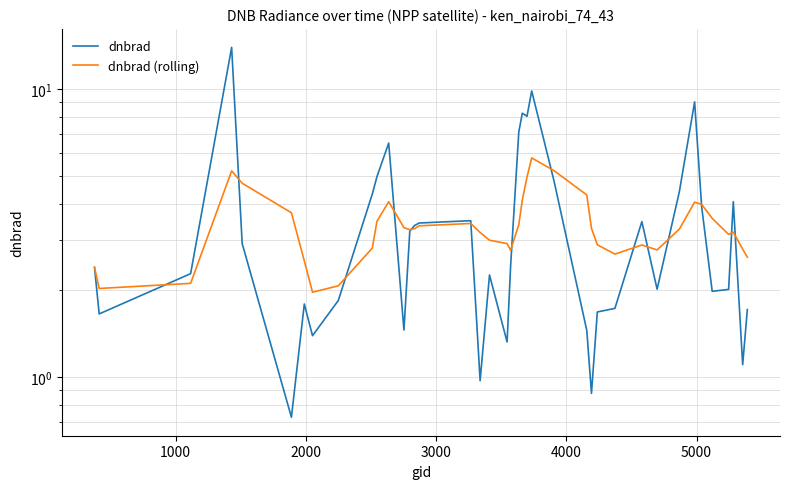

What is the average value of the dnbrad series?

3.6